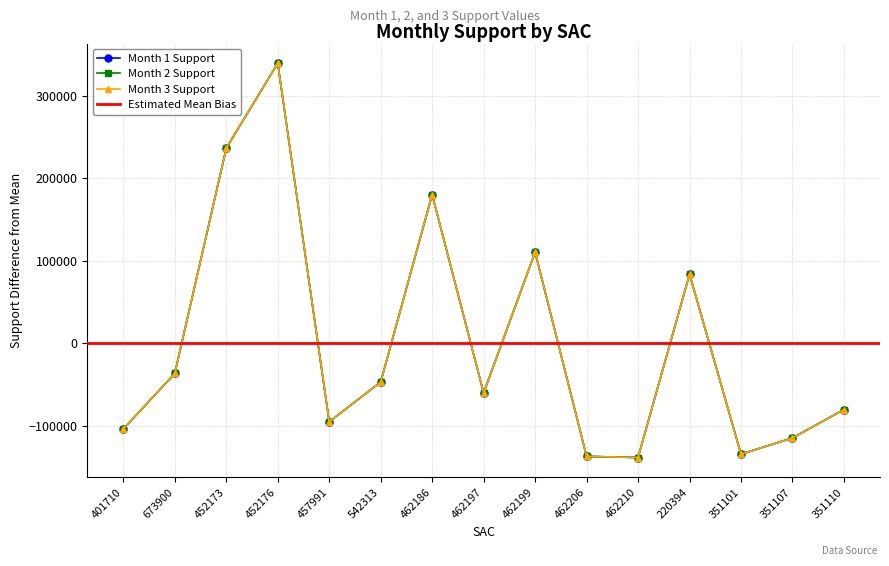

Which category has the highest value across all series?

452176